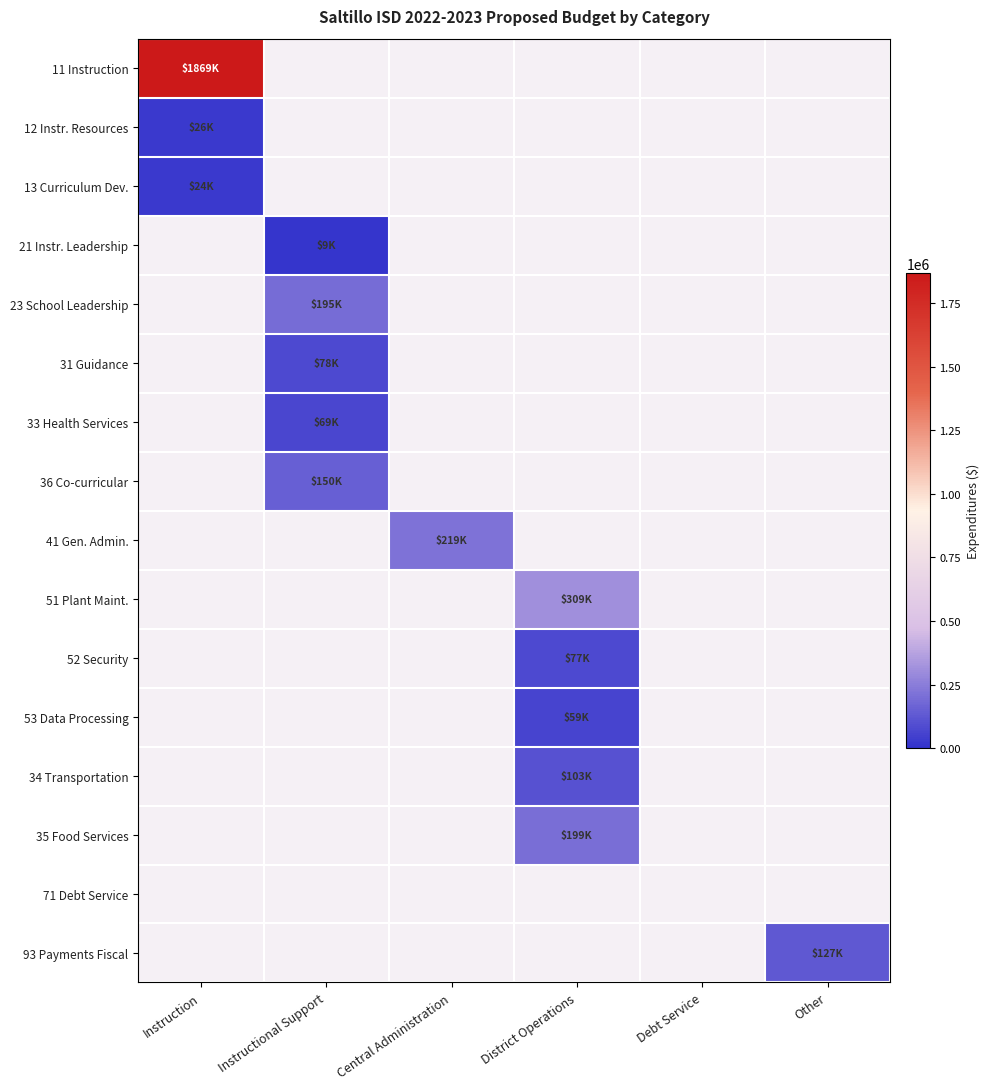

Is the value of 23 School Leadership at District Operations greater than the value of 11 Instruction at Instructional Support?

No